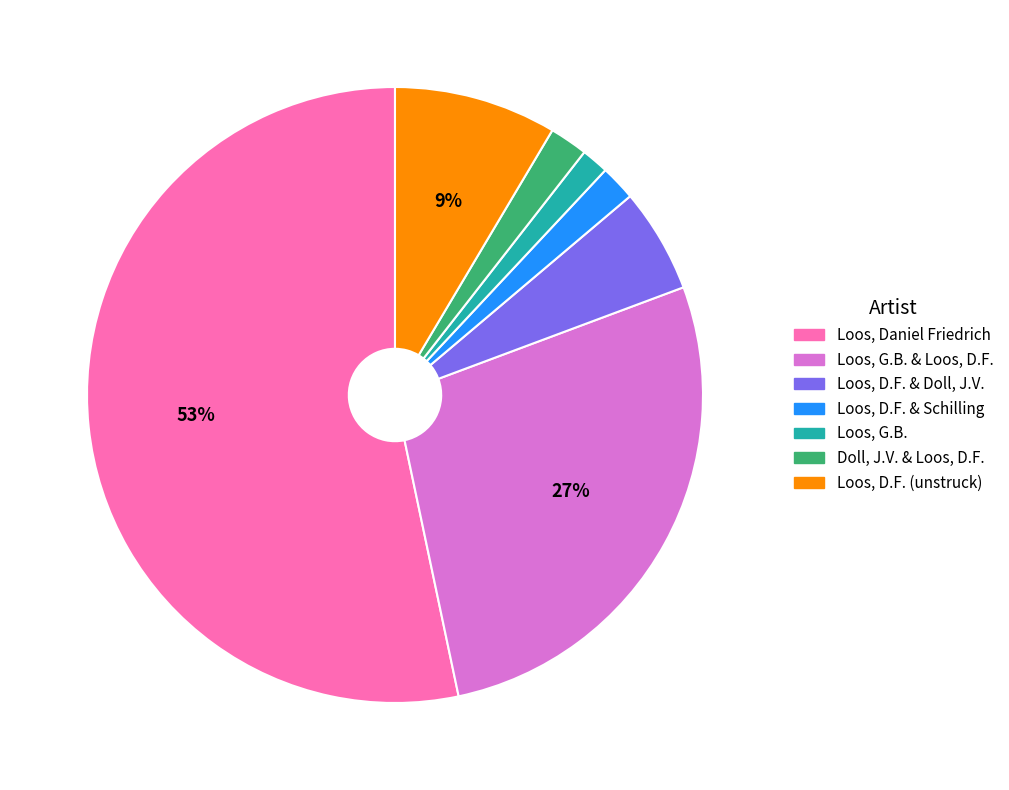

To the nearest percent, what is the average slice percentage?

14%